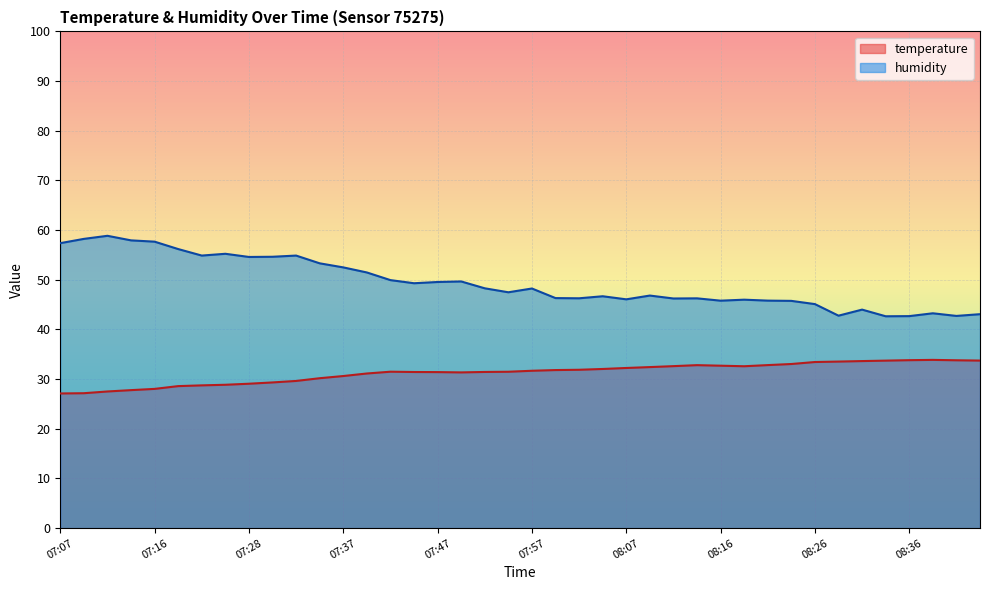

The humidity series shows 42.7 at 08:36. True or false?

True